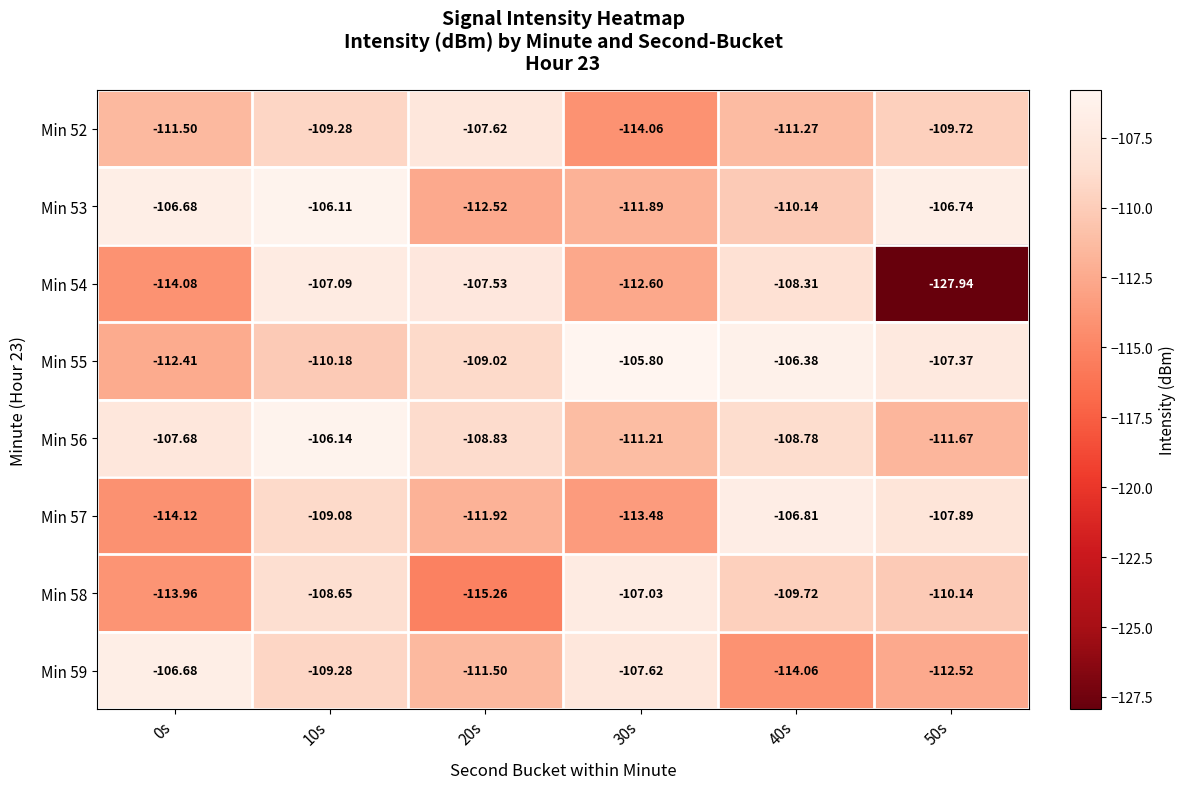

Is the value of Min 52 at 0s greater than the value of Min 56 at 40s?

No